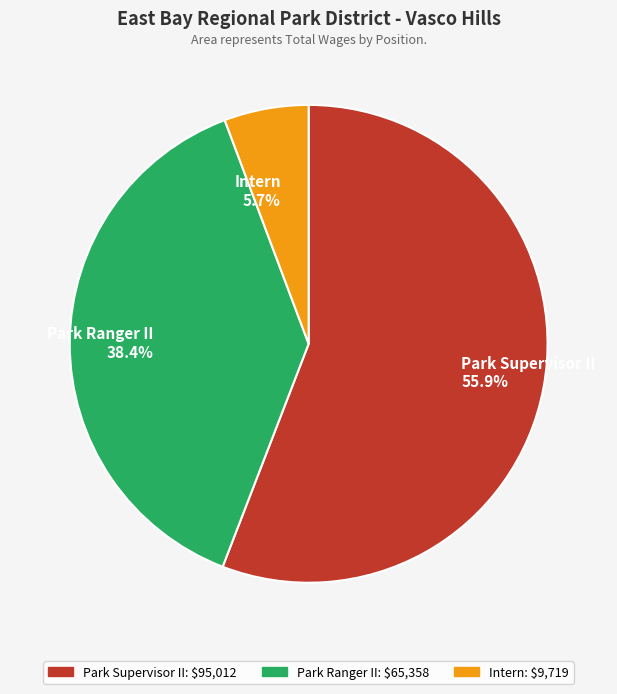

Rank the categories by value from highest to lowest.

Park Supervisor II, Park Ranger II, Intern